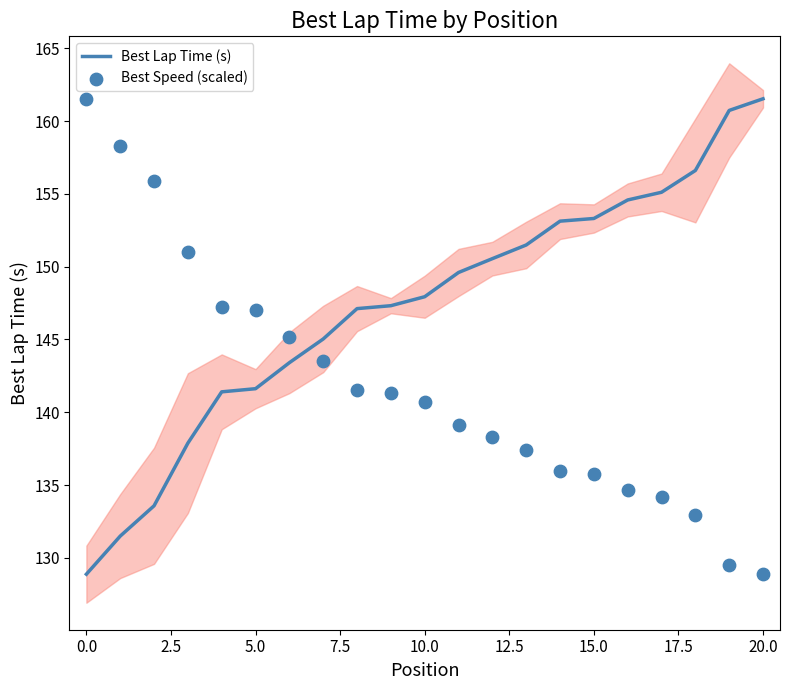

What is the total value across all series at 13?

288.9